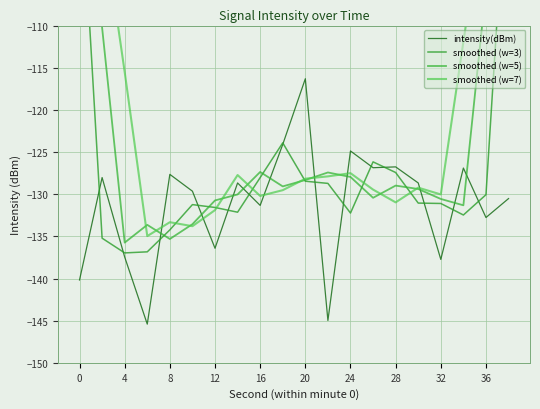

How many interior local peaks does the smoothed (w=3) series have?

3